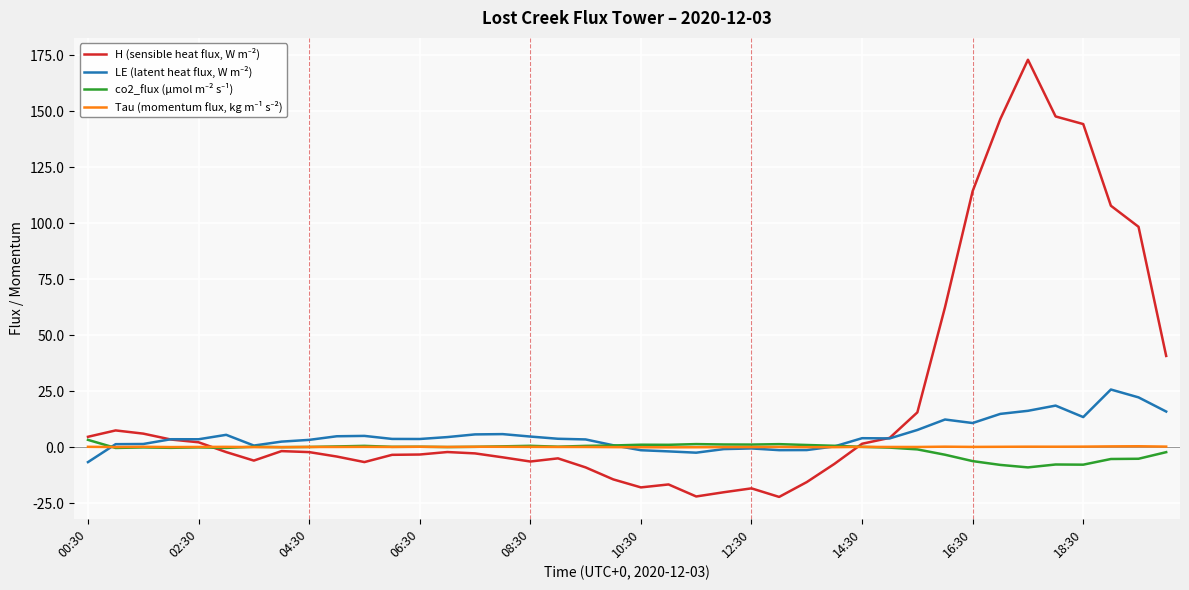

What is the greatest value displayed?

173.1